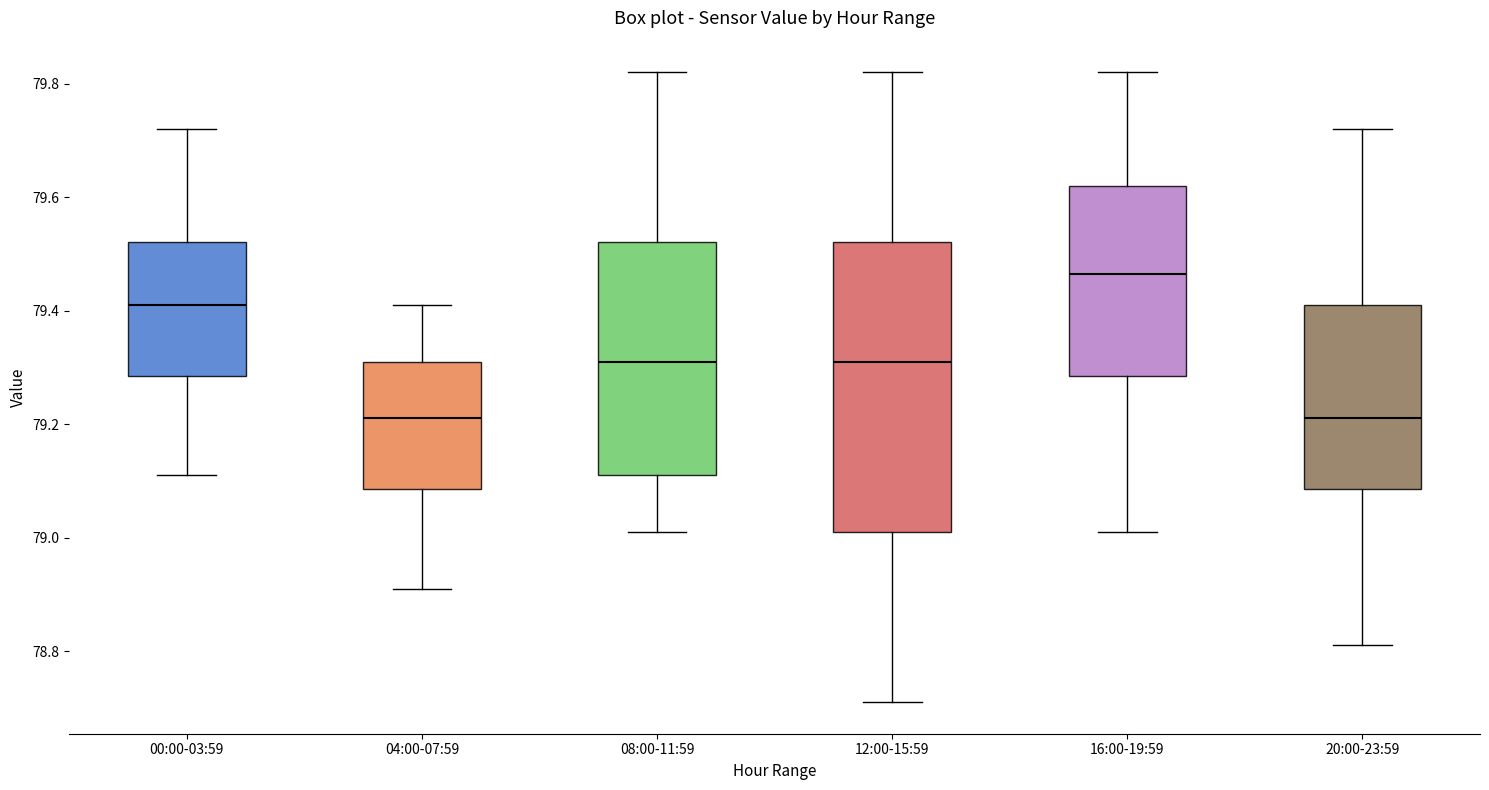

Reading left to right, transcribe this box plot: for each box, give where its median line is, the range the box spans, and where its two whiskers end, as read against the y-axis. The values are not printed on the chart, so give them approximately, as read against the axis.

00:00-03:59: median 79.42, box 79.28 to 79.52, whiskers 79.12 to 79.72
04:00-07:59: median 79.22, box 79.08 to 79.32, whiskers 78.92 to 79.42
08:00-11:59: median 79.32, box 79.12 to 79.52, whiskers 79.02 to 79.82
12:00-15:59: median 79.32, box 79.02 to 79.52, whiskers 78.72 to 79.82
16:00-19:59: median 79.46, box 79.28 to 79.62, whiskers 79.02 to 79.82
20:00-23:59: median 79.22, box 79.08 to 79.42, whiskers 78.82 to 79.72